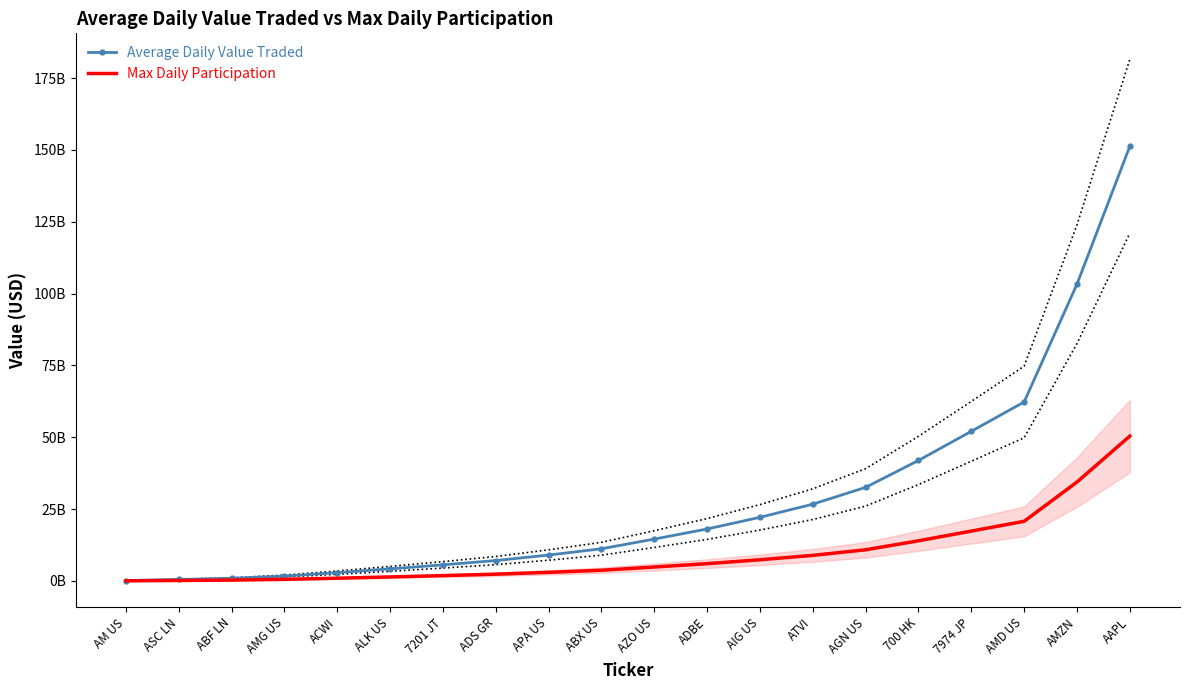

True or false: Max Daily Participation and Average Daily Value Traded intersect in this chart.

False